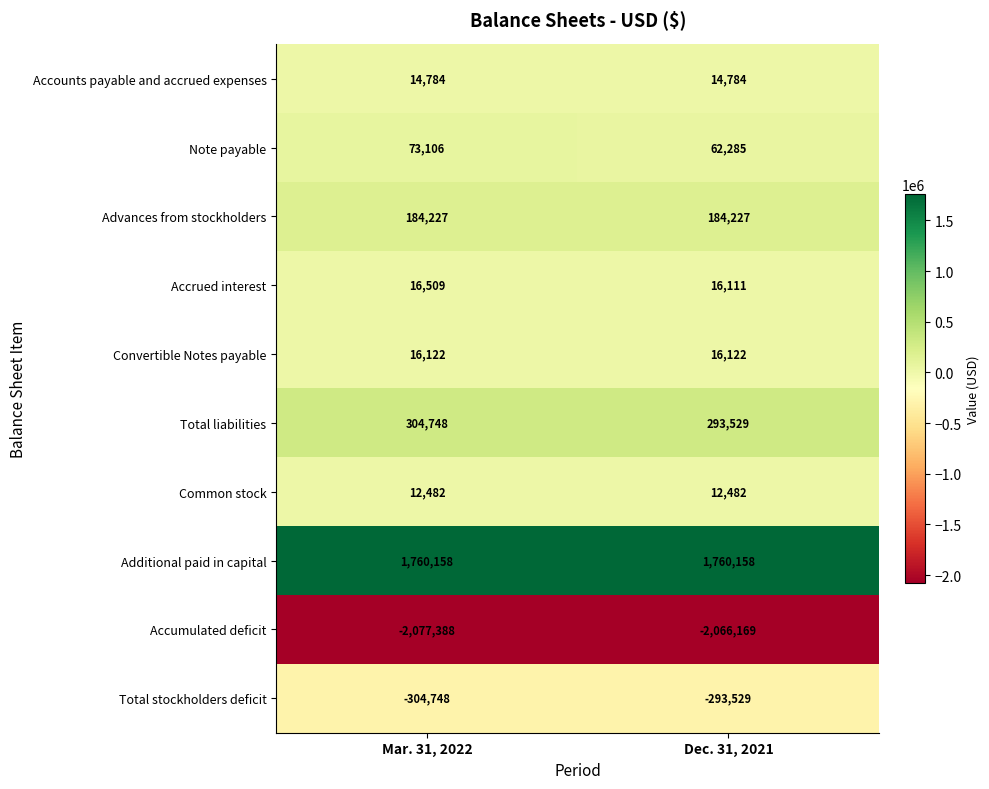

Is the value of Advances from stockholders at Mar. 31, 2022 greater than the value of Total liabilities at Dec. 31, 2021?

No